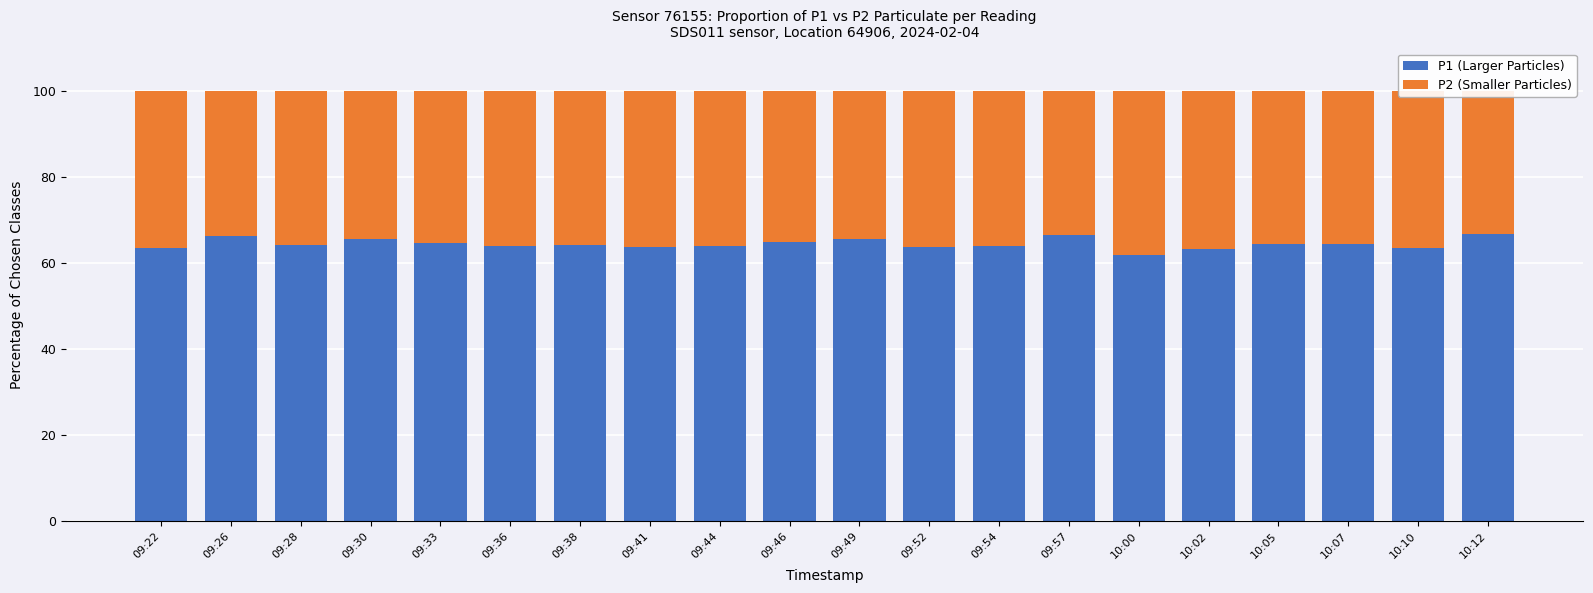

Reading left to right, extract all data points from this chart.

P1 (Larger Particles): 09:22=63.5	09:26=66.3	09:28=64.2	09:30=65.6	09:33=64.7	09:36=64.0	09:38=64.2	09:41=63.8	09:44=64.0	09:46=65.0	09:49=65.6	09:52=63.8	09:54=64.1	09:57=66.6	10:00=62.0	10:02=63.2	10:05=64.6	10:07=64.4	10:10=63.5	10:12=66.9
P2 (Smaller Particles): 09:22=36.5	09:26=33.7	09:28=35.8	09:30=34.4	09:33=35.3	09:36=36.0	09:38=35.8	09:41=36.2	09:44=36.0	09:46=35.0	09:49=34.4	09:52=36.2	09:54=35.9	09:57=33.4	10:00=38.0	10:02=36.8	10:05=35.4	10:07=35.6	10:10=36.5	10:12=33.1